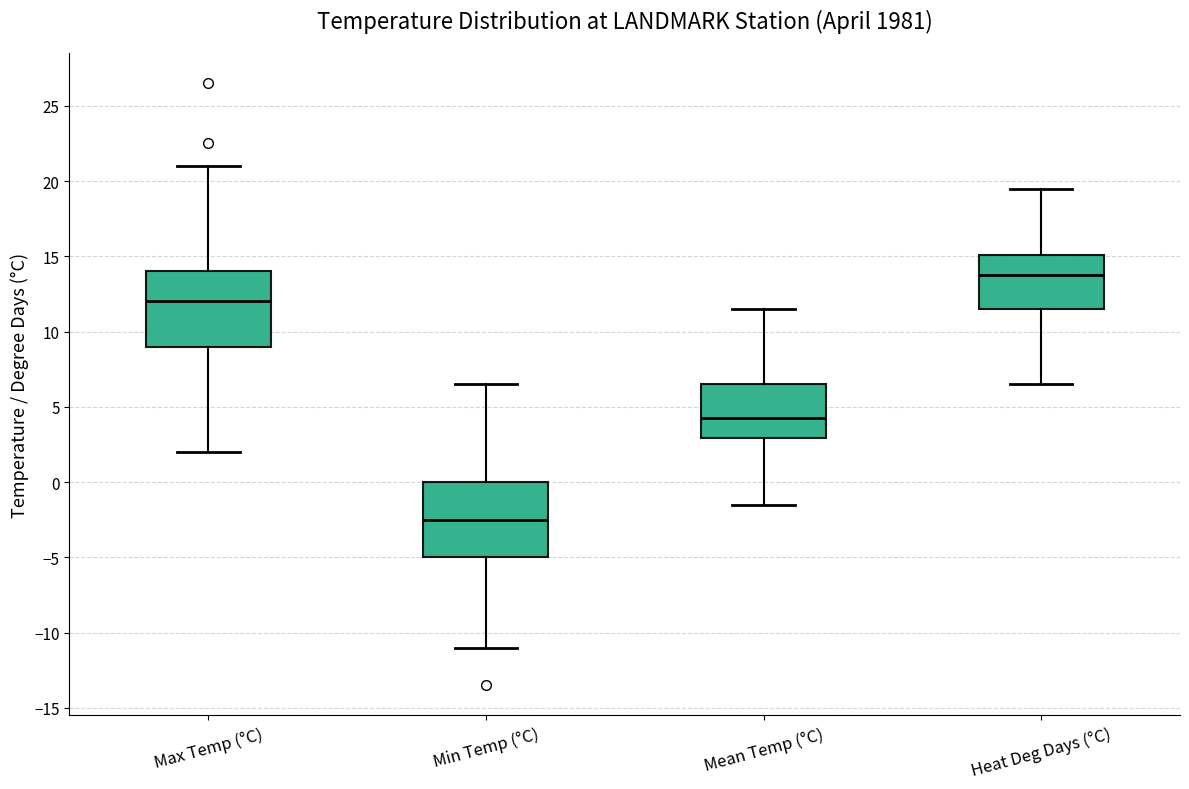

Reading left to right, read every box against the y-axis: the position of its median line, the range the box covers, and the ends of its whiskers. The values are not printed on the chart, so give them approximately, as read against the axis.

Max Temp (°C): median 12.0, box 9.0 to 14.0, whiskers 2.0 to 21.0
Min Temp (°C): median -2.5, box -5.0 to 0.0, whiskers -11.0 to 6.5
Mean Temp (°C): median 4.5, box 3.0 to 6.5, whiskers -1.5 to 11.5
Heat Deg Days (°C): median 14.0, box 11.5 to 15.0, whiskers 6.5 to 19.5